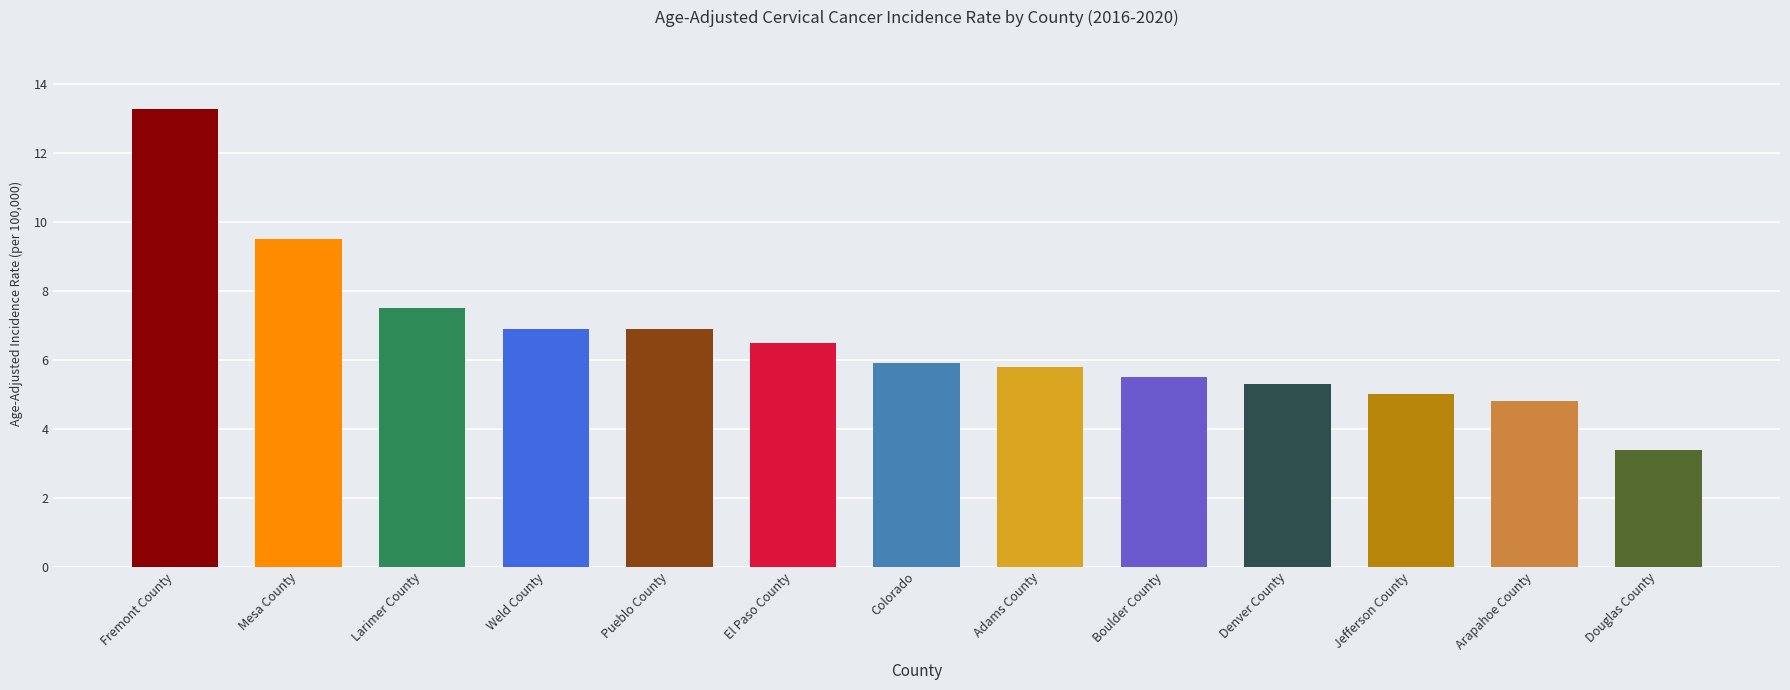

The value at Douglas County is 1.6. True or false?

False